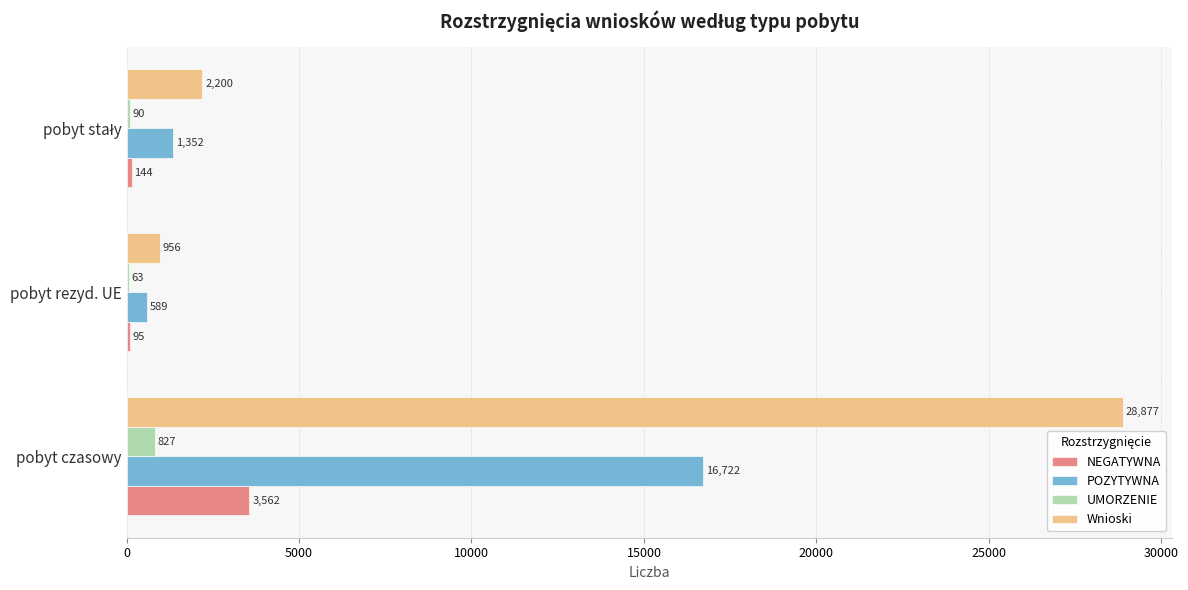

What is the greatest value displayed?

28877